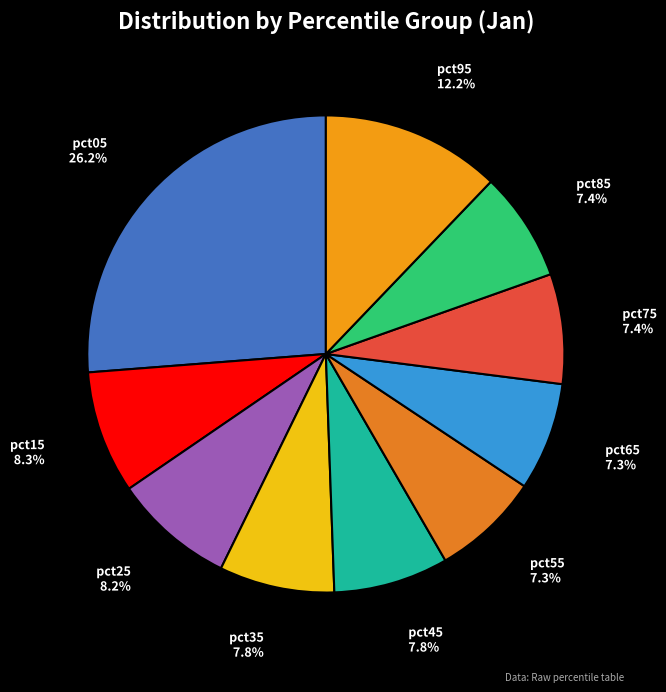

What percentage is the pct15 slice, to the nearest percent?

8%